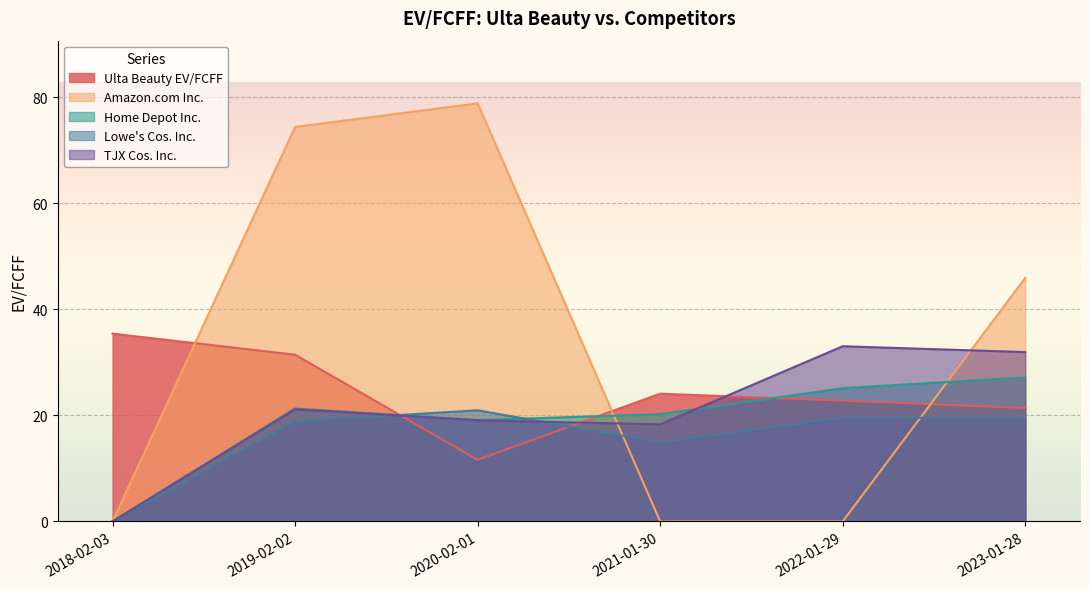

How many lines are shown in the chart?

5